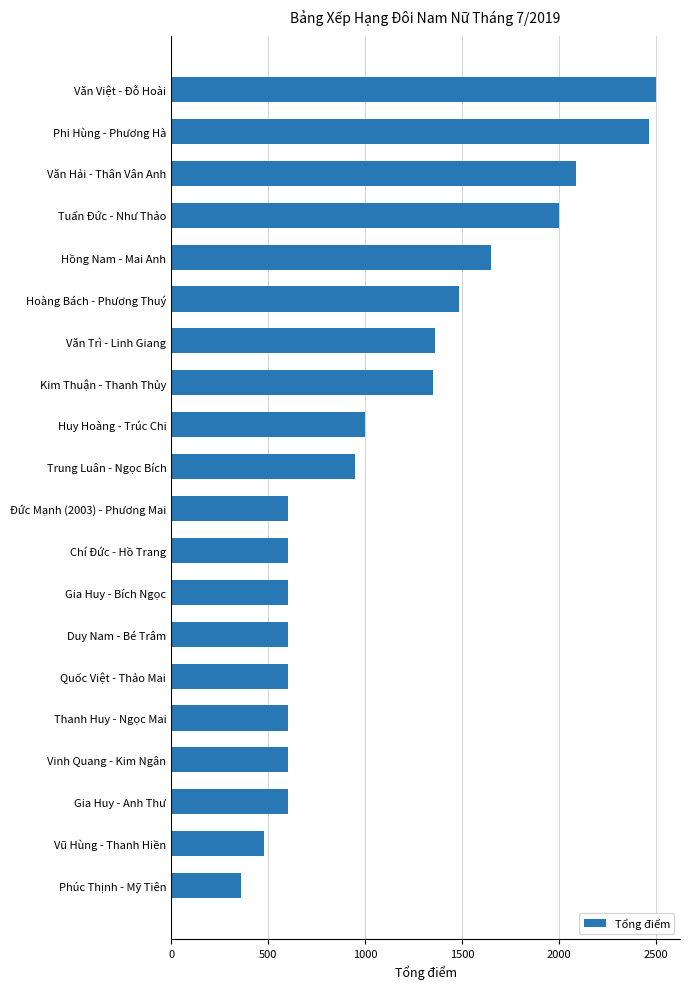

The value at Văn Trì - Linh Giang is 1361. True or false?

True